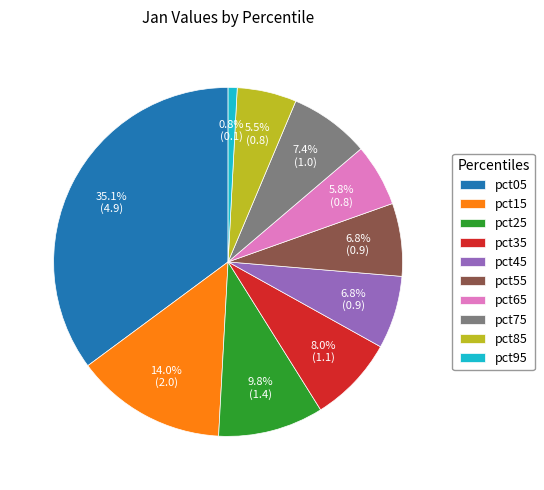

How much of the chart is everything except pct35?

92.0%